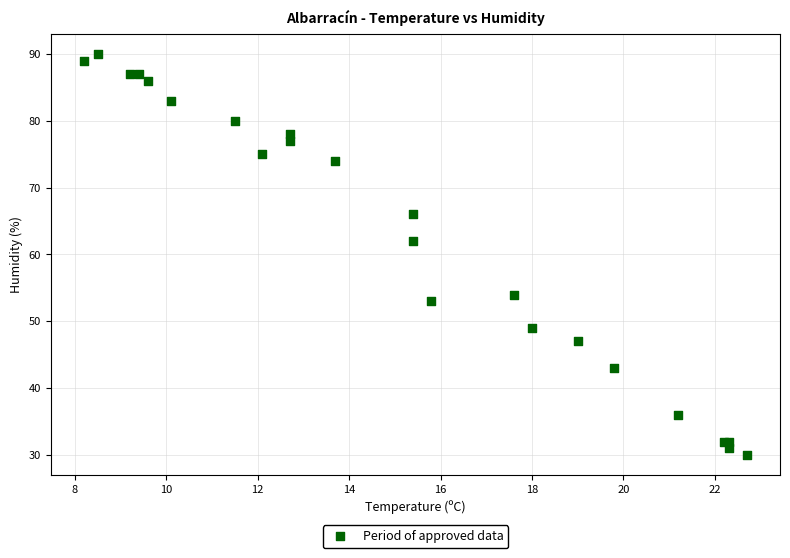

What Y value in the scatter plot is closest to 60?

62